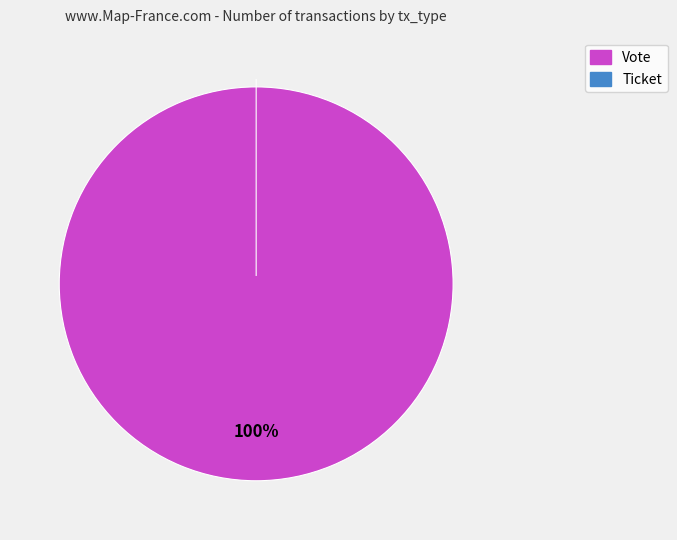

To the nearest percent, what is the combined percentage of Vote and Ticket?

100%